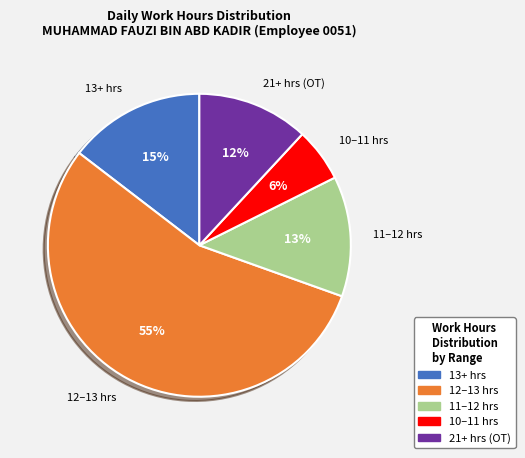

Rank the categories by value from highest to lowest.

12–13 hrs, 13+ hrs, 11–12 hrs, 21+ hrs (OT), 10–11 hrs